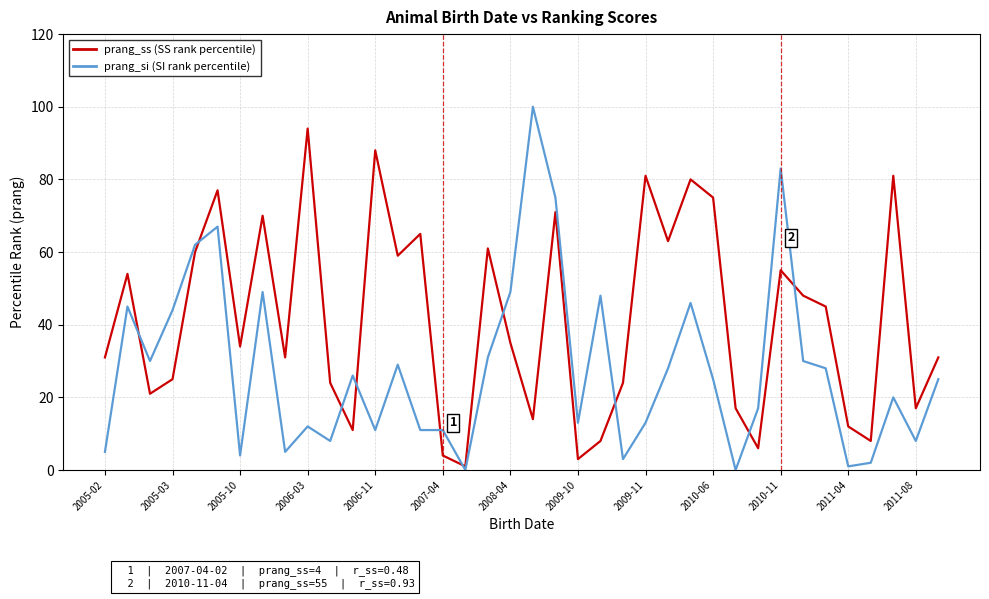

What is the maximum value shown in the chart?

100